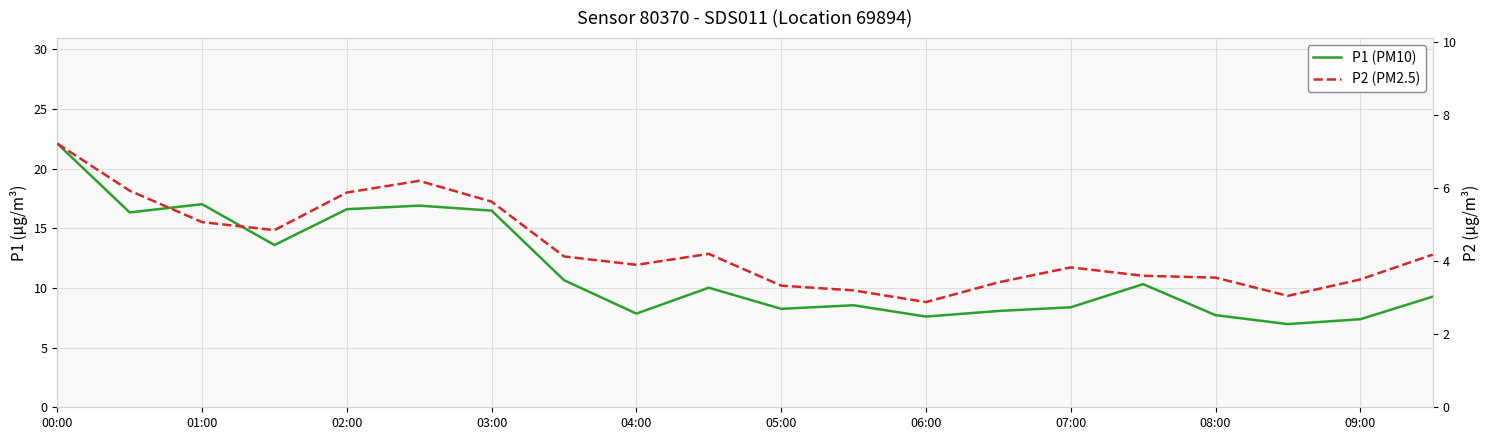

What is the value of the P1 (PM10) point at the 18th from the left?

7.0